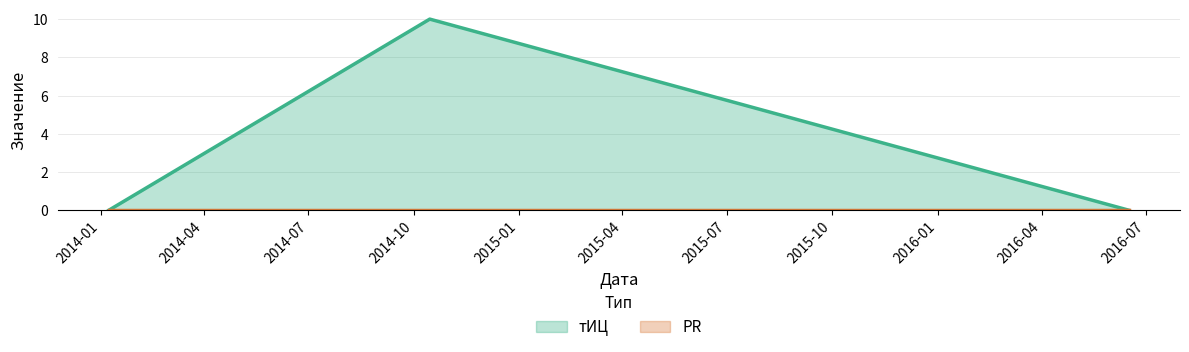

How many series are shown in this chart?

2